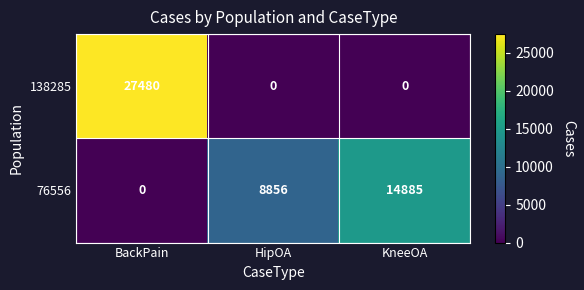

How many series are shown in this chart?

2